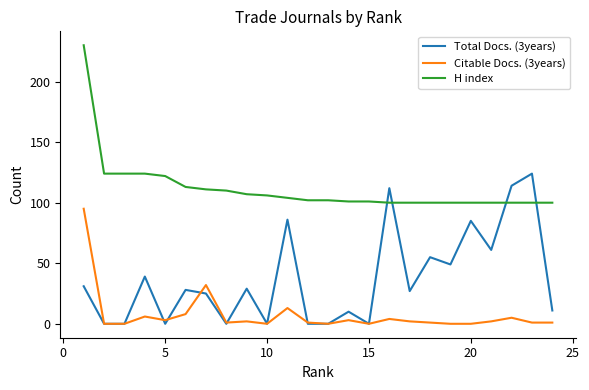

List the series in order of their overall mean, lowest first.

Citable Docs. (3years), Total Docs. (3years), H index